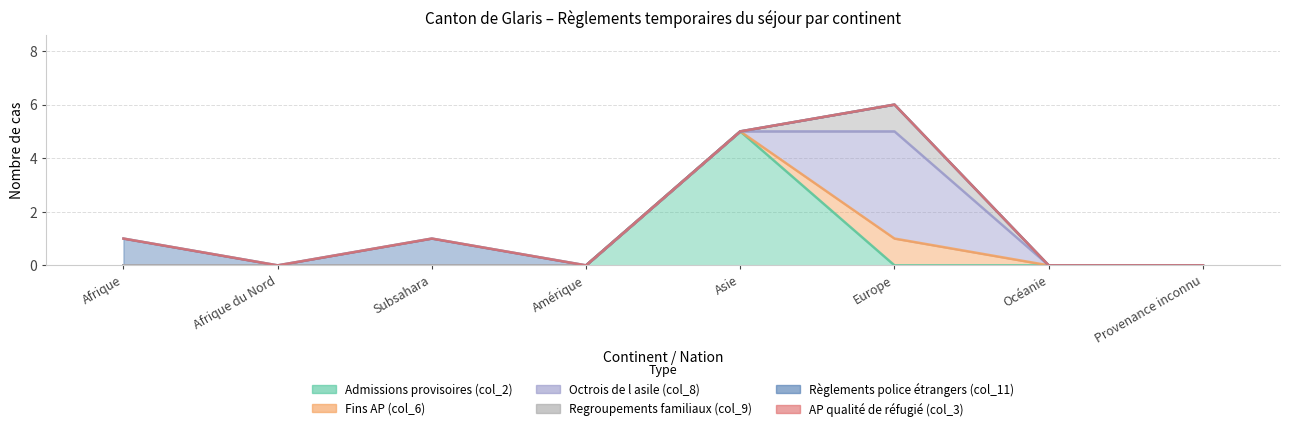

Where is Règlements police étrangers (col_11) nearest to the value 0?

Afrique du Nord